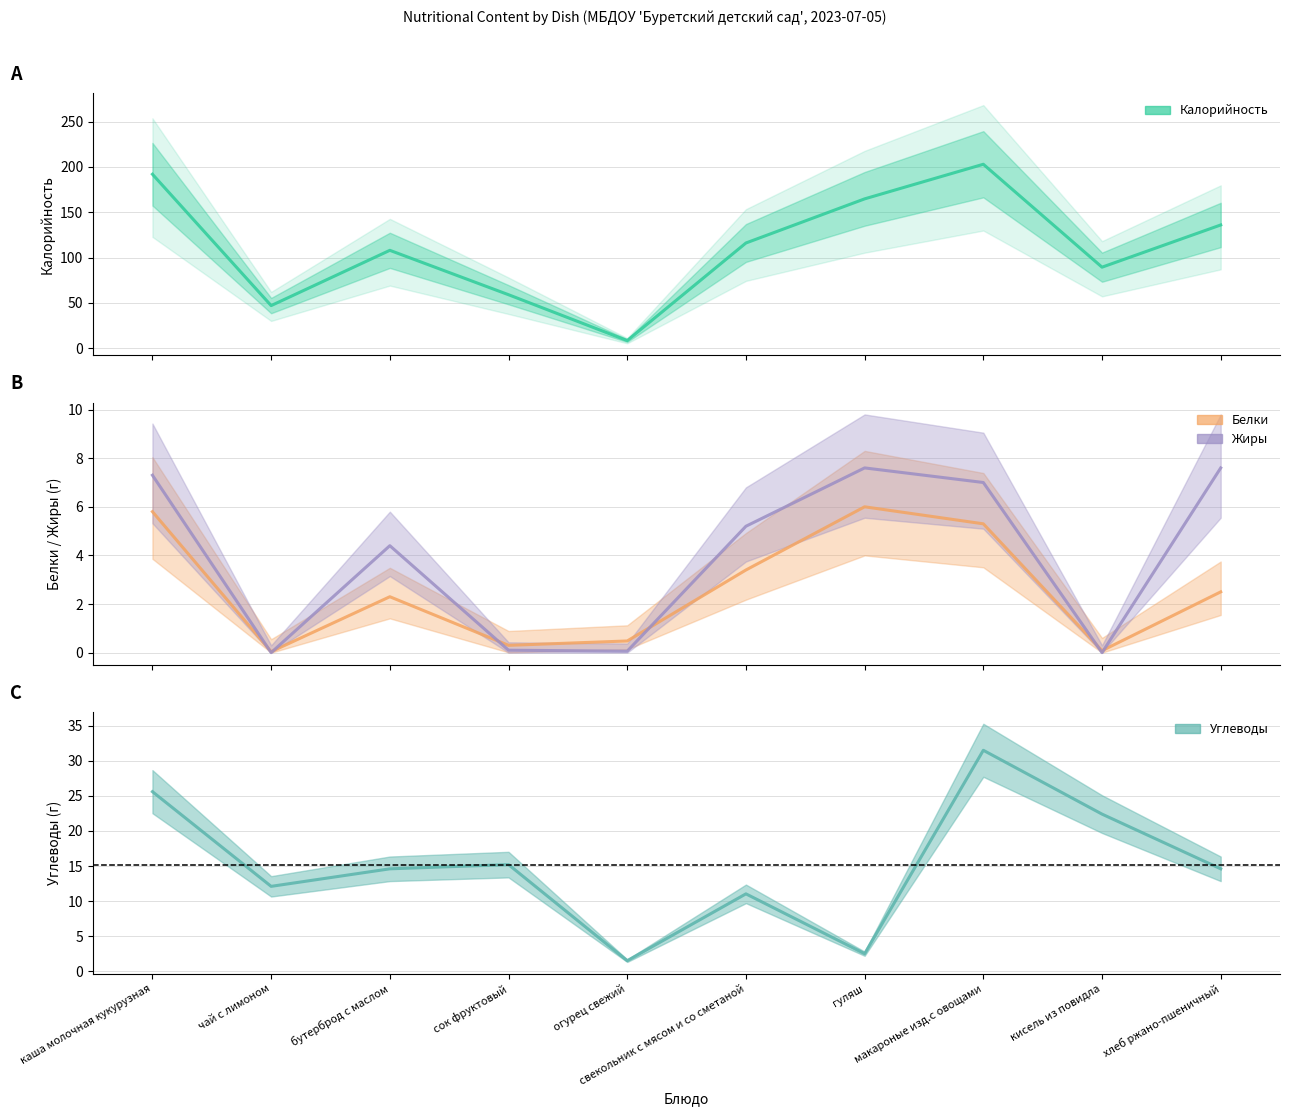

At which category does the chart reach its minimum across all series?

чай с лимоном